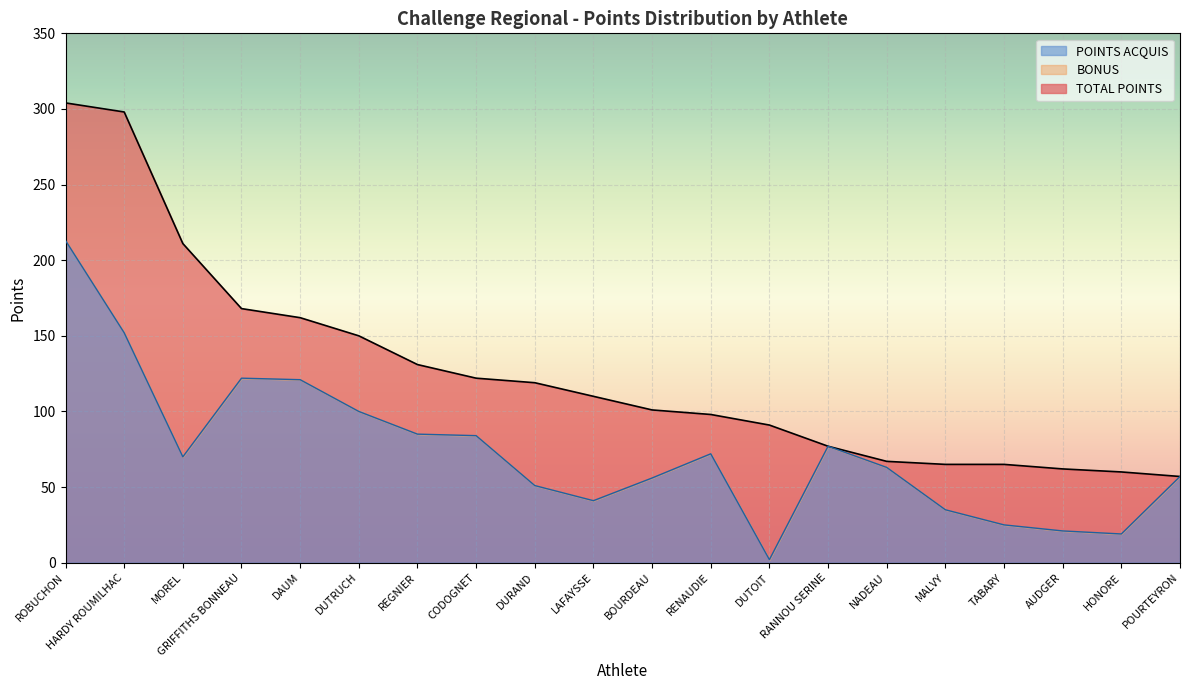

What is the label of the 14th point from the left?

RANNOU SERINE